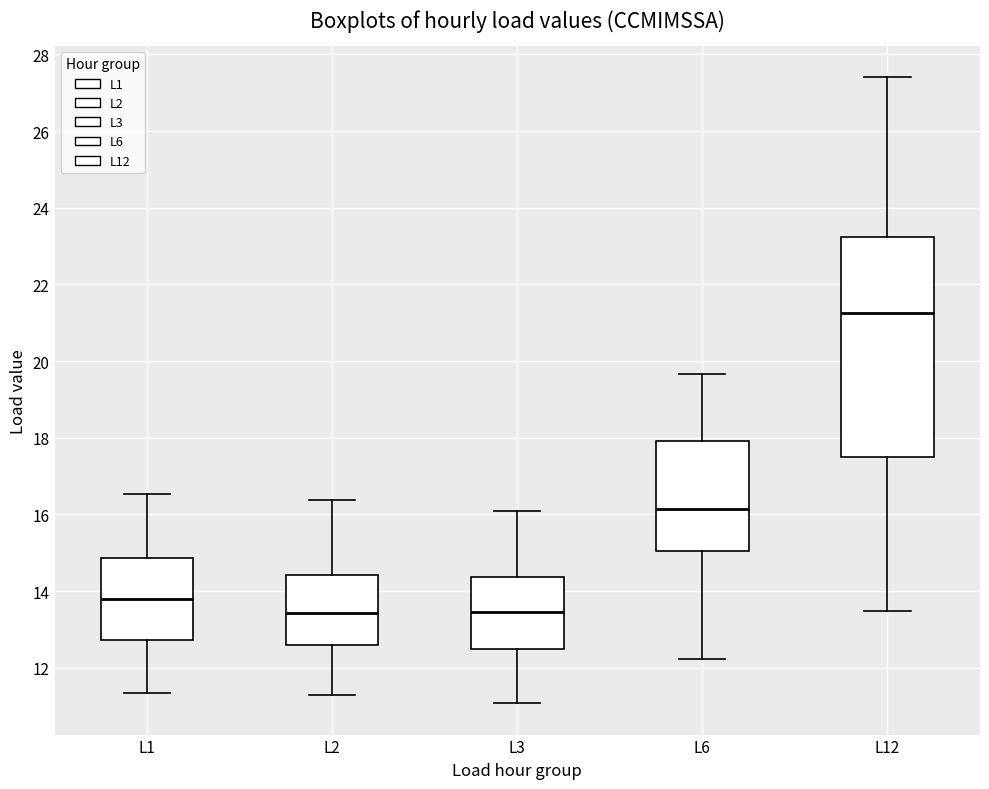

Reading left to right, transcribe this box plot: for each box, give where its median line is, the range the box spans, and where its two whiskers end, as read against the y-axis. The values are not printed on the chart, so give them approximately, as read against the axis.

L1: median 13.8, box 12.8 to 14.8, whiskers 11.4 to 16.6
L2: median 13.4, box 12.6 to 14.4, whiskers 11.2 to 16.4
L3: median 13.4, box 12.4 to 14.4, whiskers 11.0 to 16.2
L6: median 16.2, box 15.0 to 18.0, whiskers 12.2 to 19.6
L12: median 21.2, box 17.4 to 23.2, whiskers 13.4 to 27.4